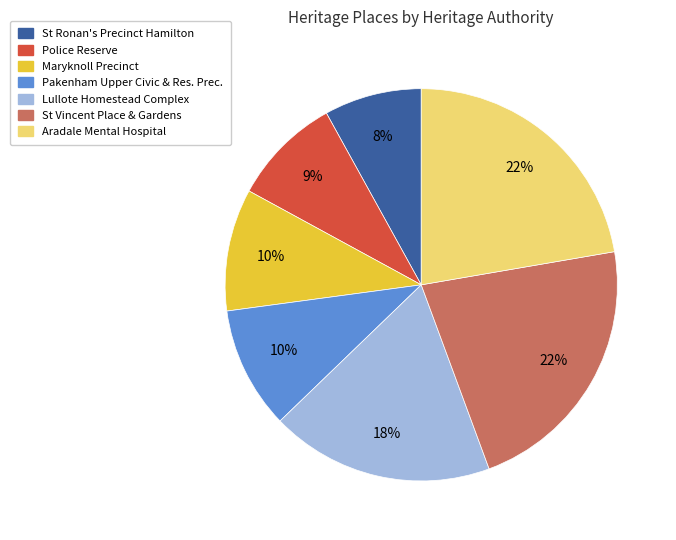

To the nearest percent, what portion does Maryknoll Precinct represent?

10%